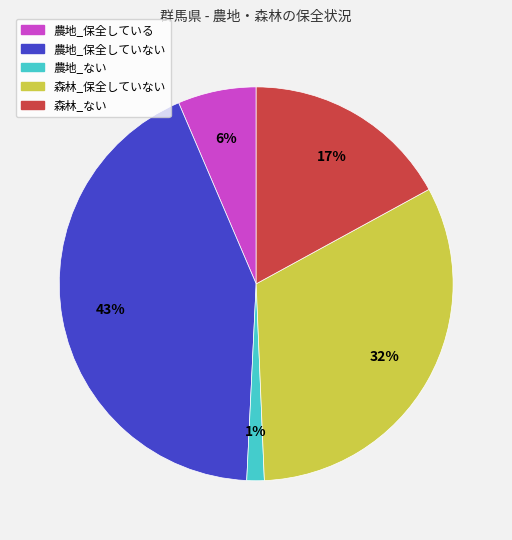

Does 森林_ない represent more than half of the total?

No